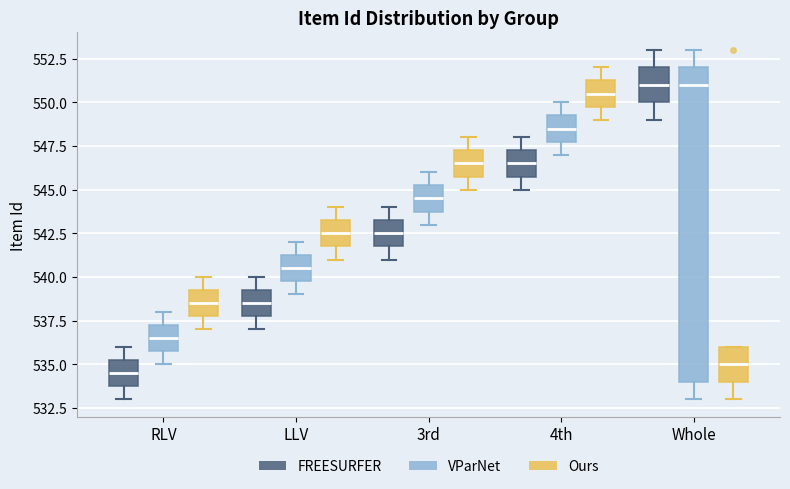

Reading left to right, transcribe this box plot: for each box, give where its median line is, the range the box spans, and where its two whiskers end, as read against the y-axis. The values are not printed on the chart, so give them approximately, as read against the axis.

RLV (FREESURFER): median 534.5, box 534.0 to 535.5, whiskers 533.0 to 536.0
RLV (VParNet): median 536.5, box 536.0 to 537.5, whiskers 535.0 to 538.0
RLV (Ours): median 538.5, box 538.0 to 539.5, whiskers 537.0 to 540.0
LLV (FREESURFER): median 538.5, box 538.0 to 539.5, whiskers 537.0 to 540.0
LLV (VParNet): median 540.5, box 540.0 to 541.5, whiskers 539.0 to 542.0
LLV (Ours): median 542.5, box 542.0 to 543.5, whiskers 541.0 to 544.0
3rd (FREESURFER): median 542.5, box 542.0 to 543.5, whiskers 541.0 to 544.0
3rd (VParNet): median 544.5, box 544.0 to 545.5, whiskers 543.0 to 546.0
3rd (Ours): median 546.5, box 546.0 to 547.5, whiskers 545.0 to 548.0
4th (FREESURFER): median 546.5, box 546.0 to 547.5, whiskers 545.0 to 548.0
4th (VParNet): median 548.5, box 548.0 to 549.5, whiskers 547.0 to 550.0
4th (Ours): median 550.5, box 550.0 to 551.5, whiskers 549.0 to 552.0
Whole (FREESURFER): median 551.0, box 550.0 to 552.0, whiskers 549.0 to 553.0
Whole (VParNet): median 551.0, box 534.0 to 552.0, whiskers 533.0 to 553.0
Whole (Ours): median 535.0, box 534.0 to 536.0, whiskers 533.0 to 536.0